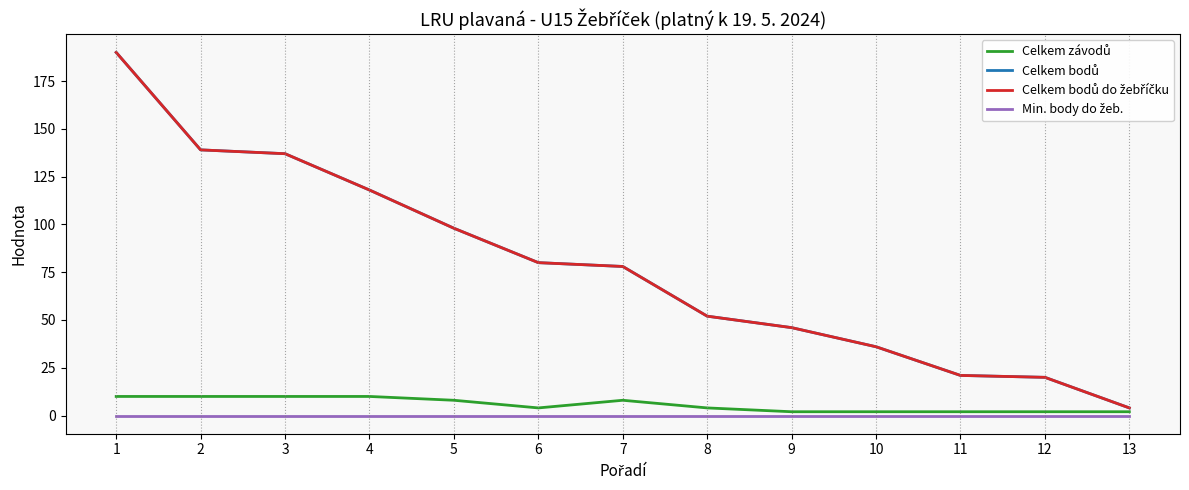

Is this an area chart (filled region under the line)?

No